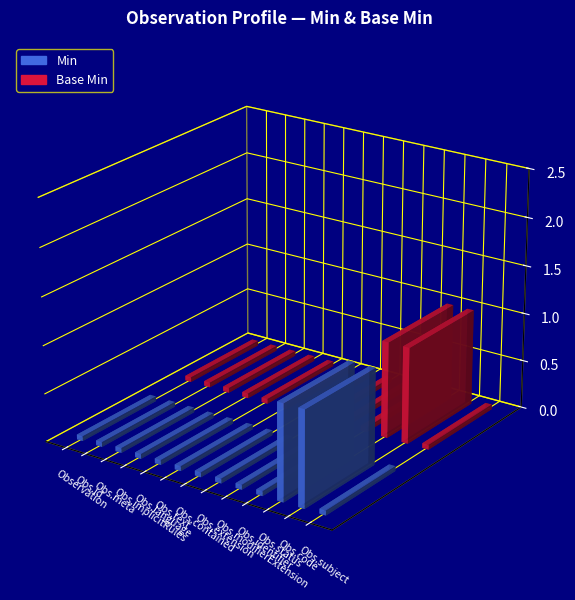

The Base Min series shows 0 at Observation.contained. True or false?

True